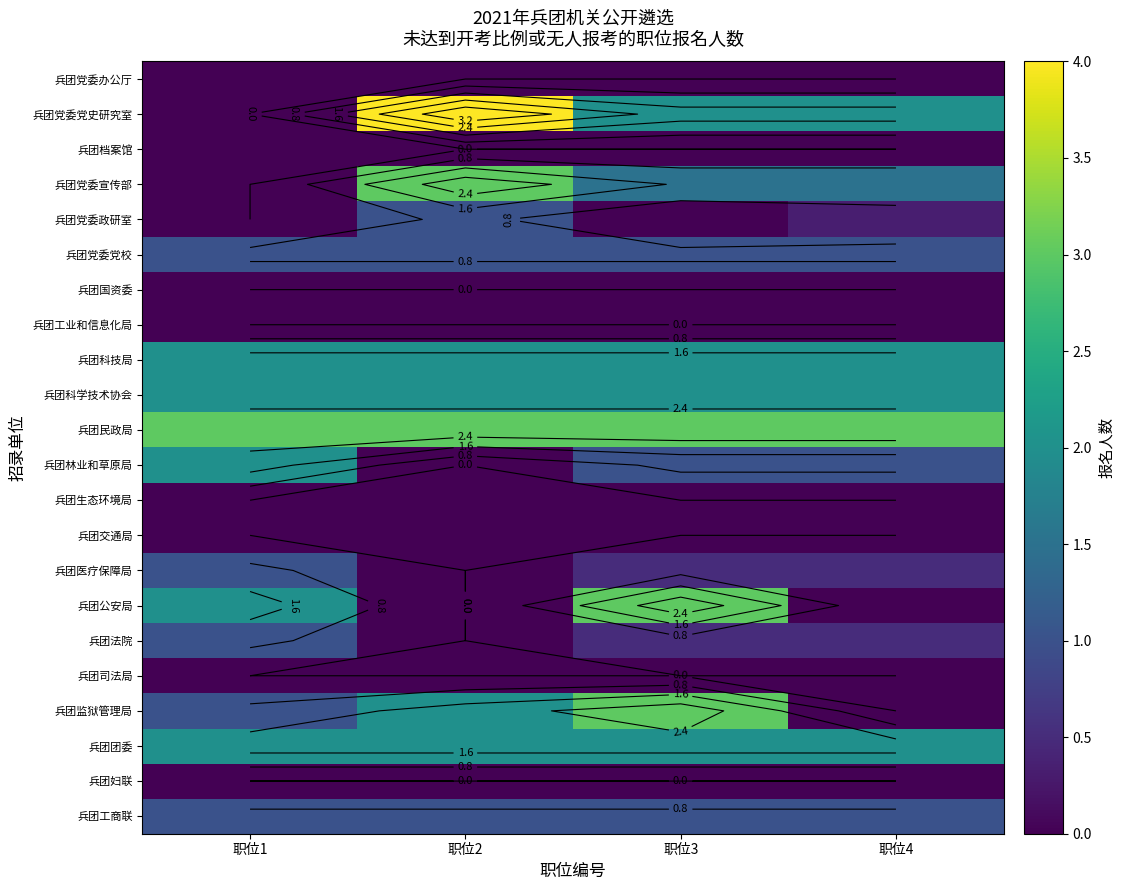

What is the spread (max minus min) of values at 职位4?

3.0